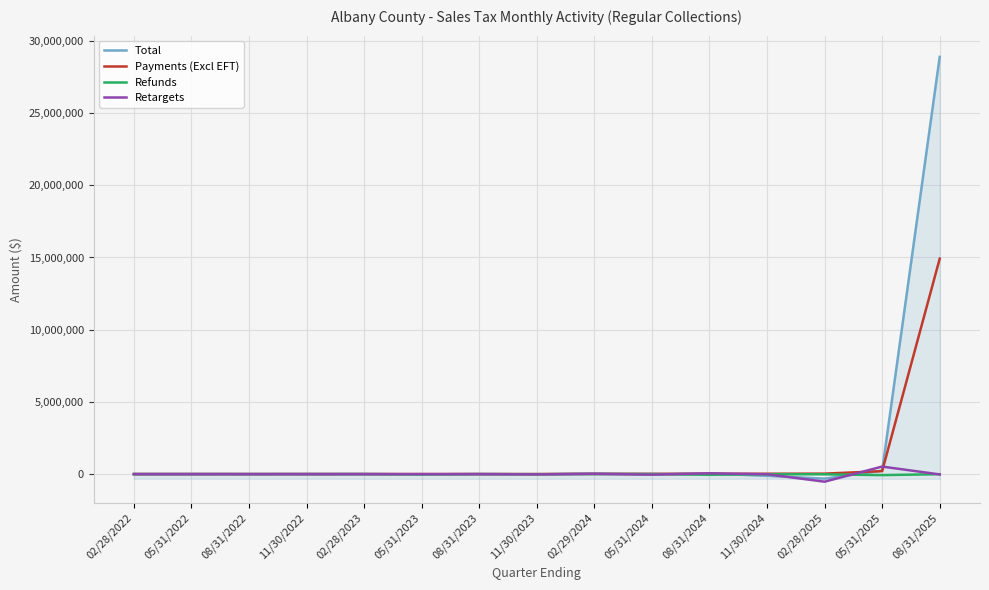

At which category is the sum across all series the highest?

08/31/2025